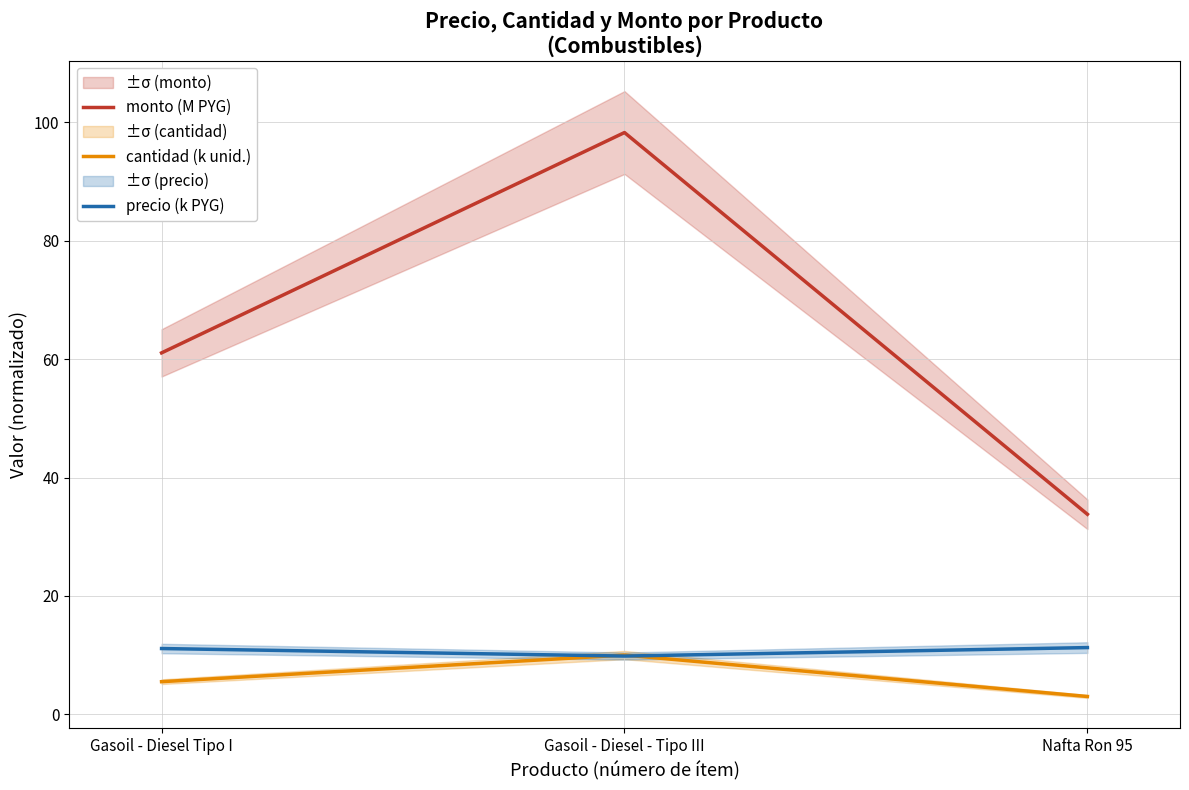

Read the cantidad (k unid.) value at Gasoil - Diesel - Tipo III.

10.0